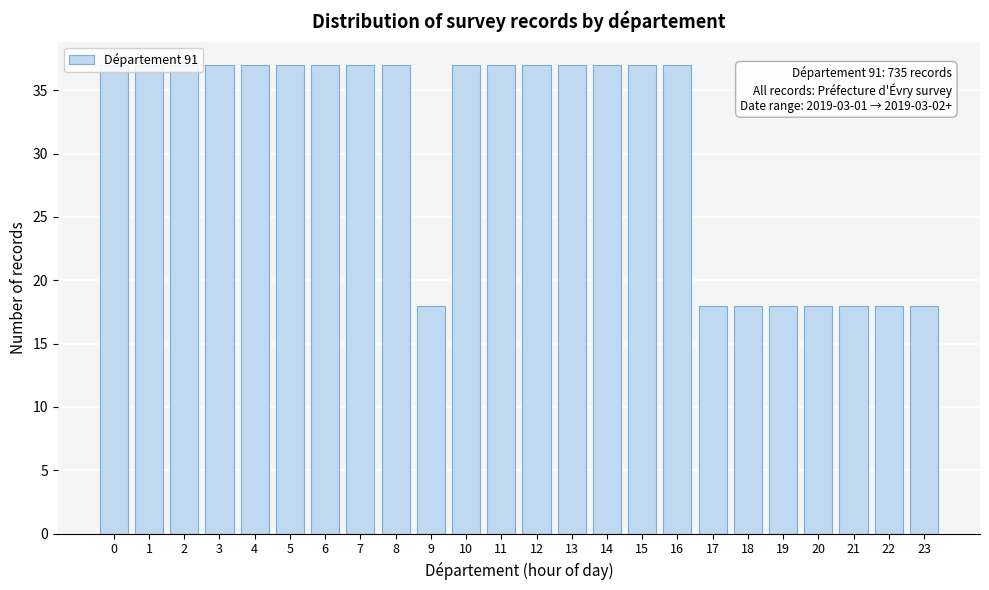

What is the value of the 4th bar from the left?

37